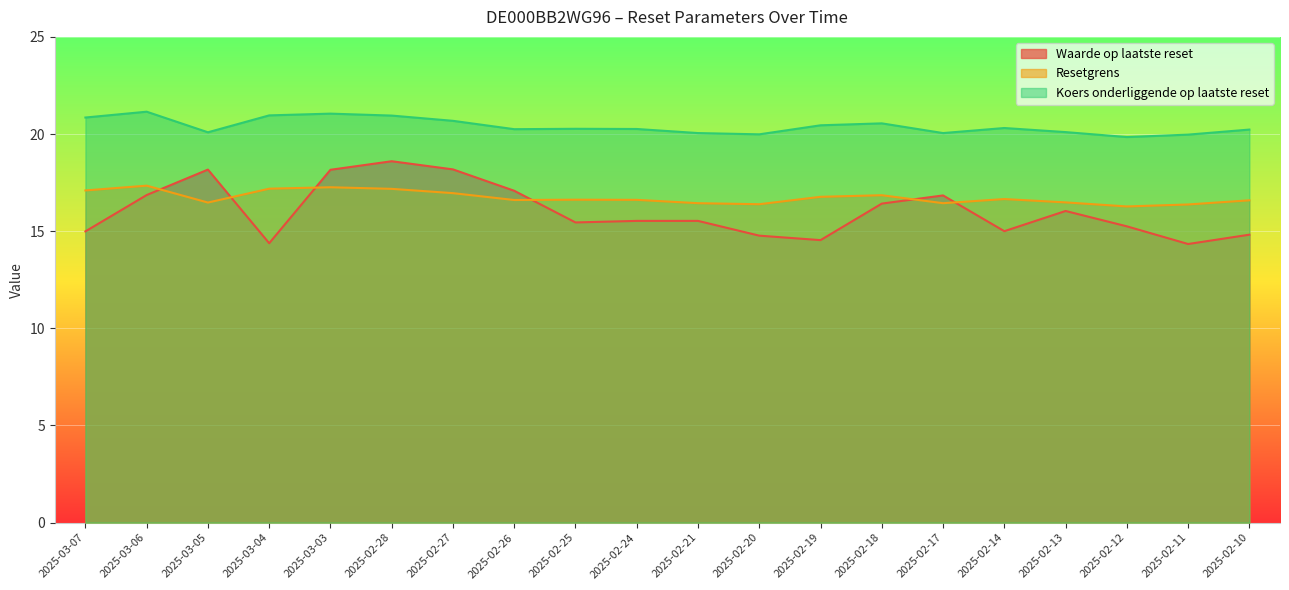

What are all the series names shown in the legend?

Waarde op laatste reset, Resetgrens, Koers onderliggende op laatste reset